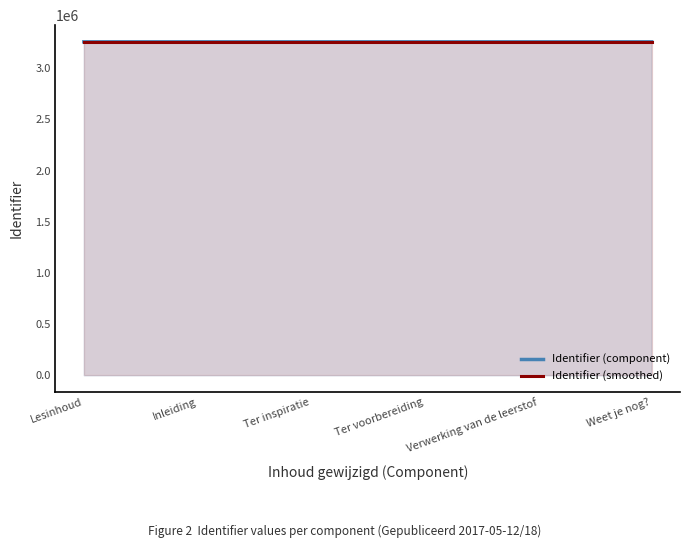

Between Inleiding and Weet je nog?, which is larger?

Weet je nog?